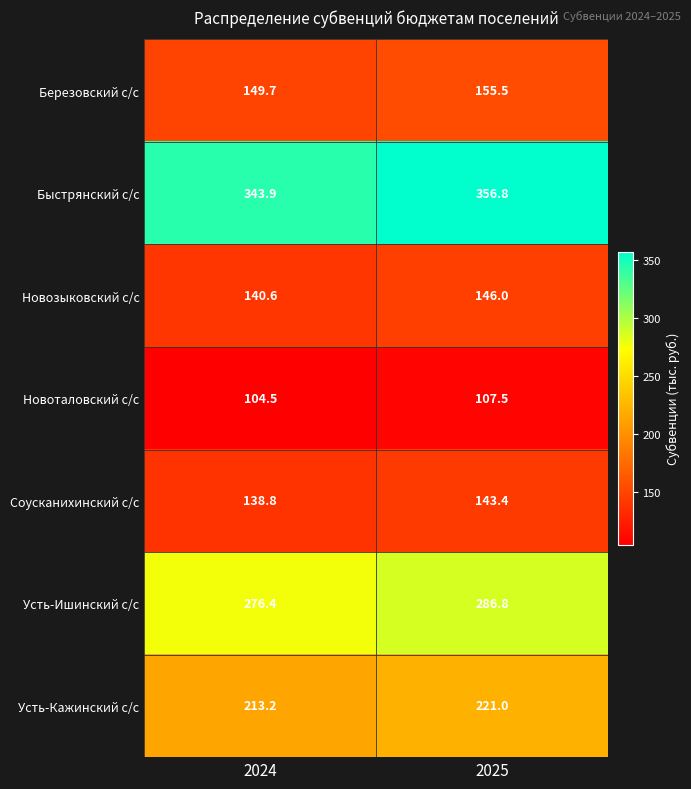

Which series changed the most between 2024 and 2025?

Быстрянский с/с